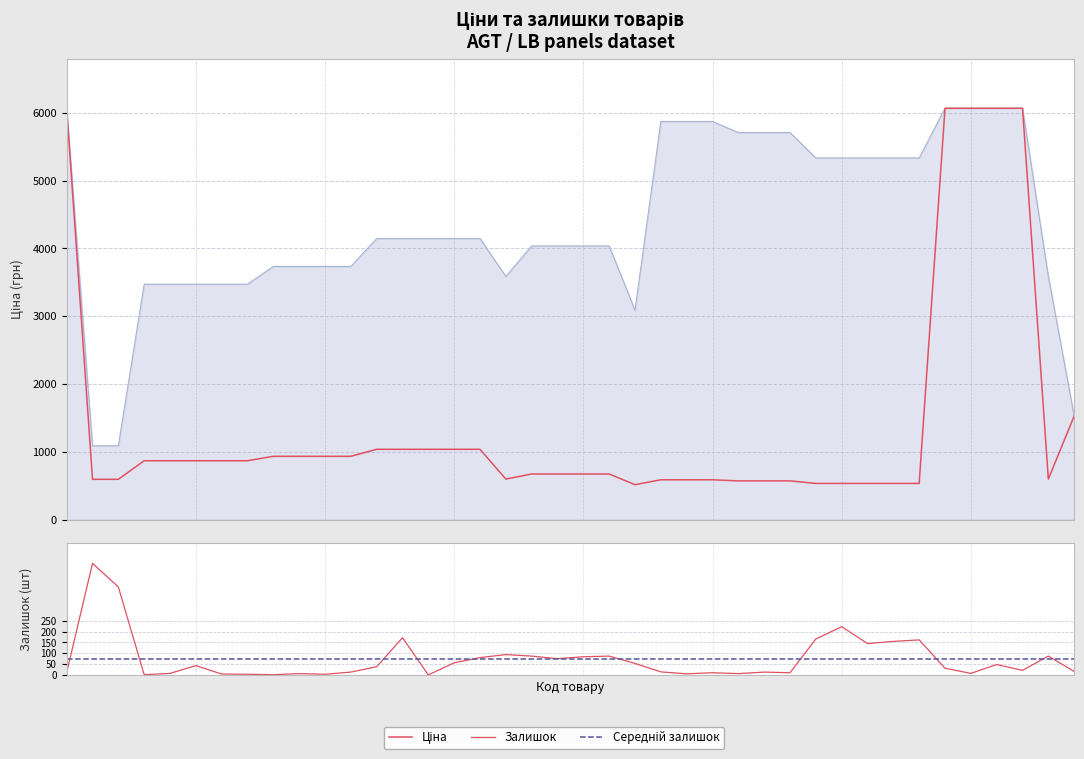

At which label is Залишок closest to 258?

283321651